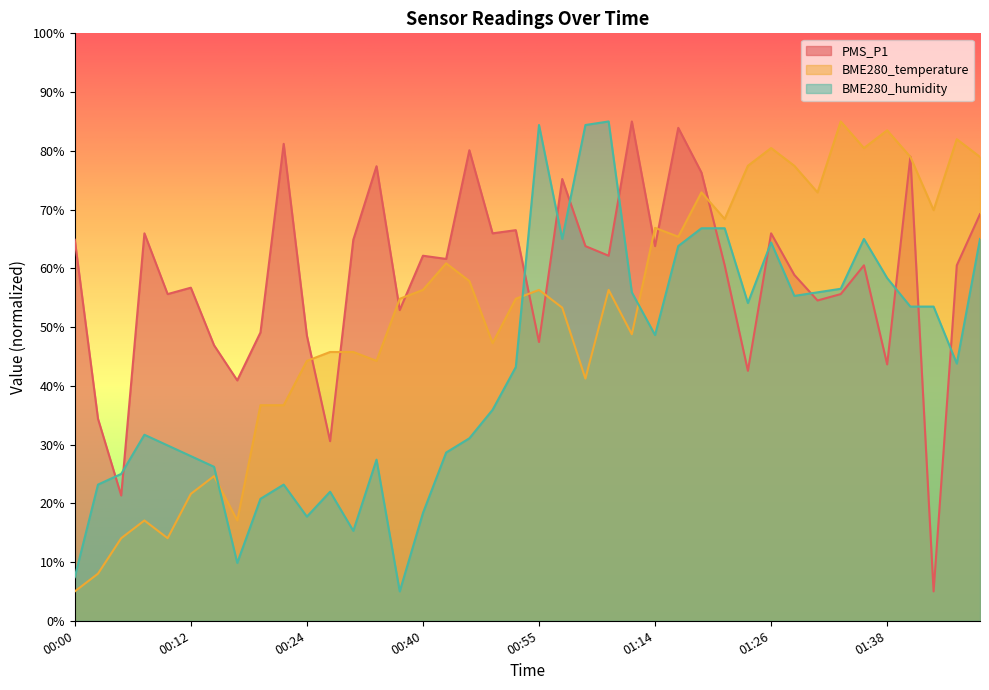

At which category is the sum across all series the highest?

01:19